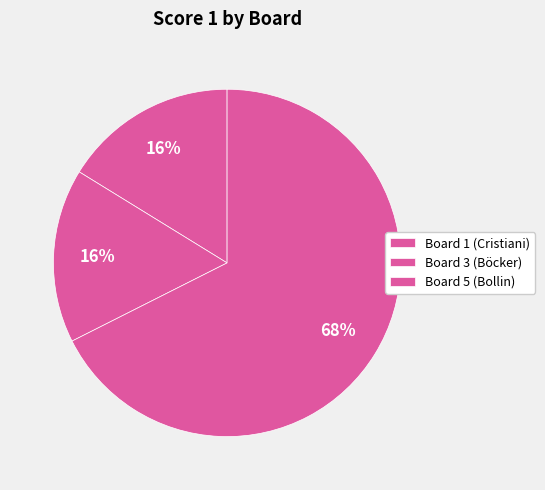

What is the largest slice in the pie chart?

Board 5 (Bollin)